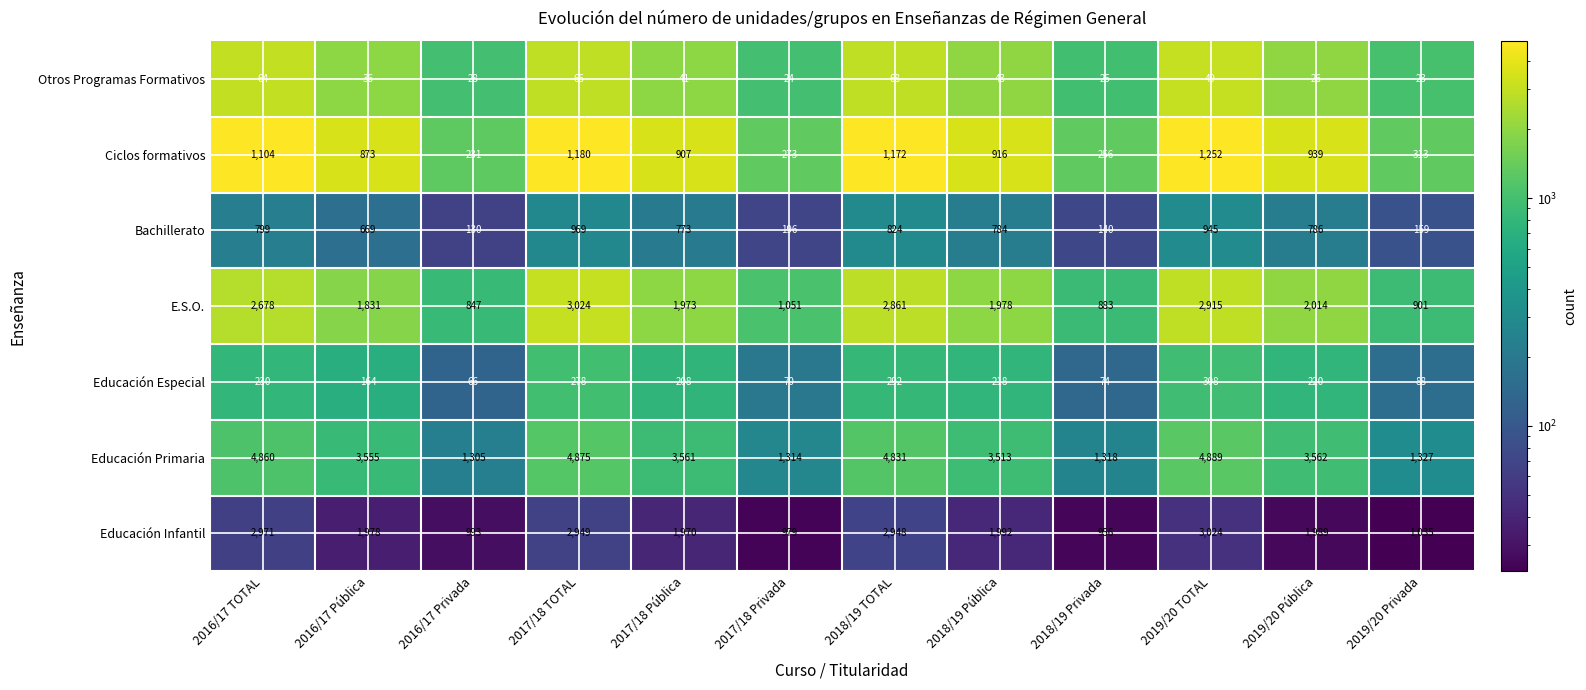

Which series has the largest range (max minus min)?

Educación Primaria